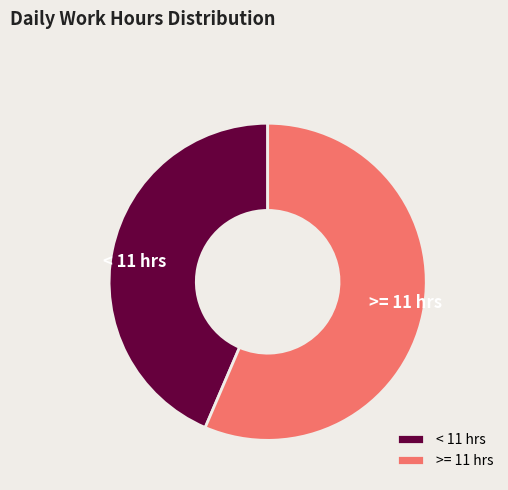

Is the sum of >= 11 hrs and < 11 hrs greater than half?

Yes